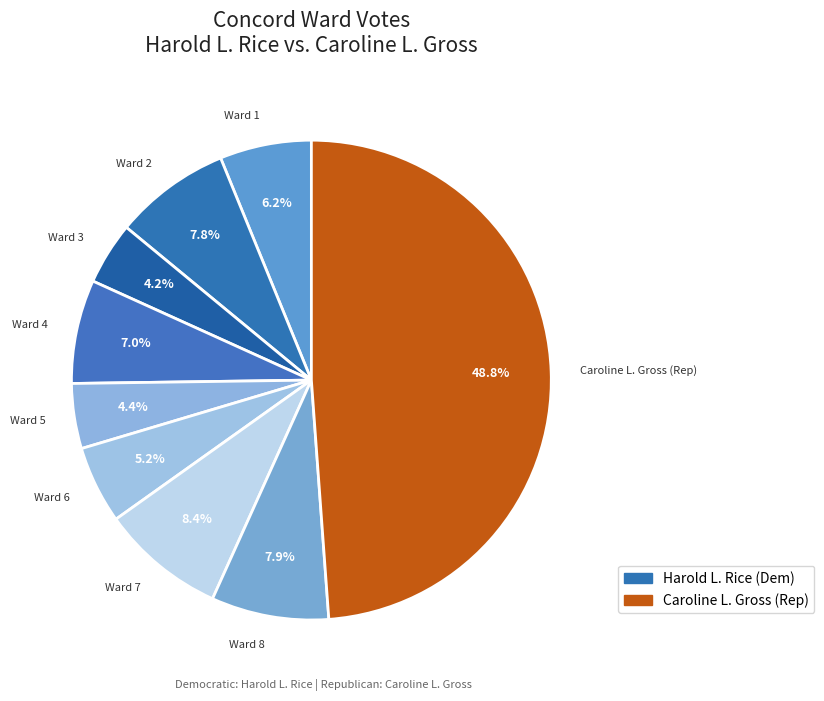

How many slices are in this pie chart?

9